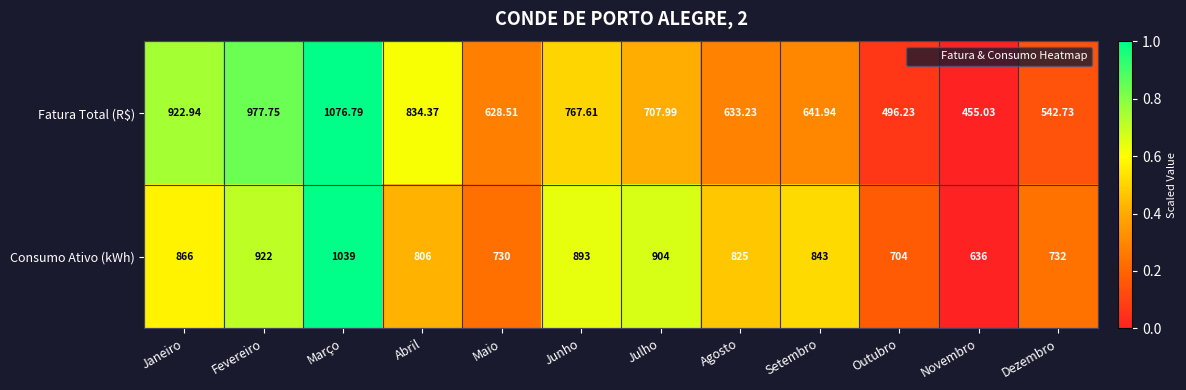

Which series changed the most between Abril and Maio?

Fatura Total (R$)